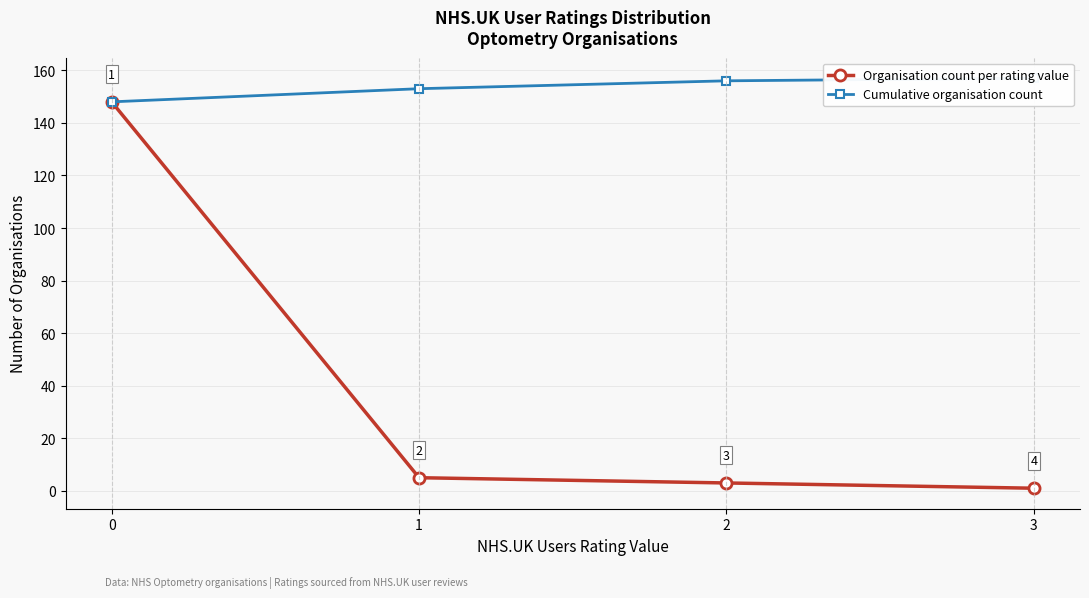

What is the highest value of the Organisation count per rating value series?

148